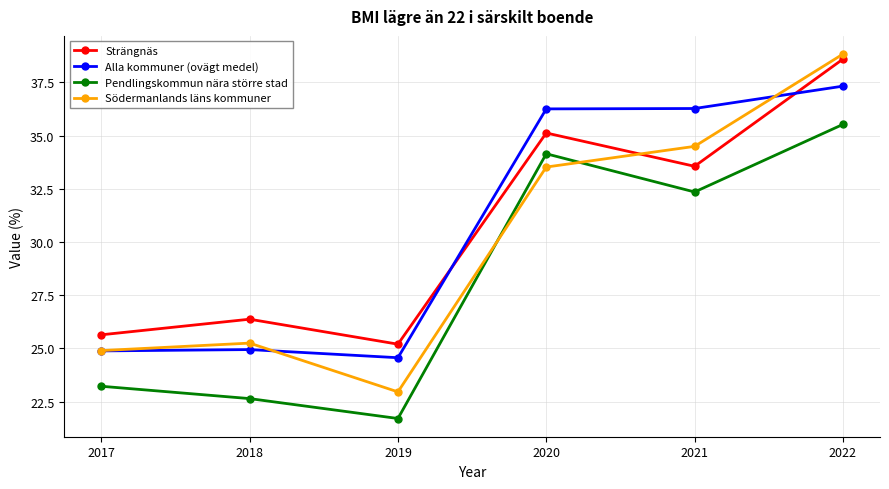

Reading left to right, transcribe all the data shown in this chart.

Strängnäs: 25.6	26.4	25.2	35.1	33.6	38.6
Alla kommuner (ovägt medel): 24.9	24.9	24.6	36.3	36.3	37.3
Pendlingskommun nära större stad: 23.2	22.6	21.7	34.1	32.4	35.5
Södermanlands läns kommuner: 24.9	25.3	23.0	33.5	34.5	38.8